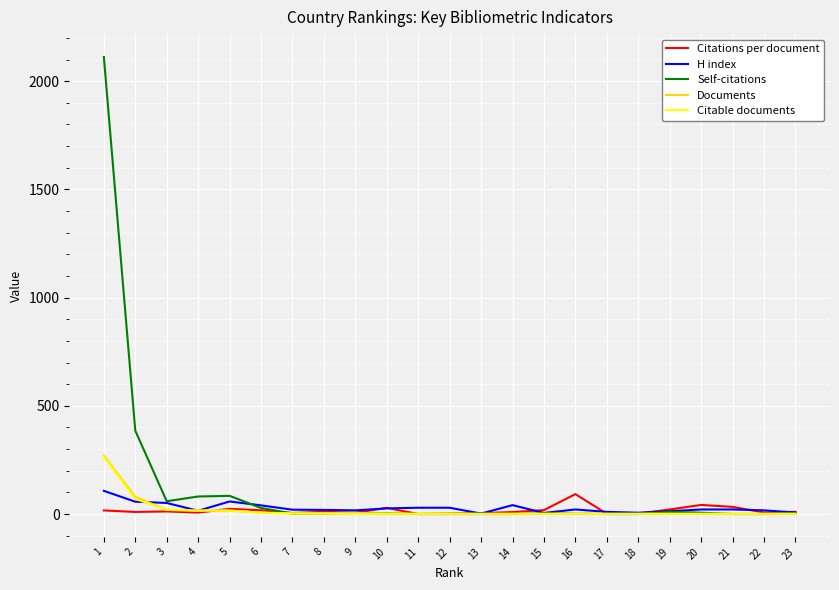

Which series has the largest range (max minus min)?

Self-citations